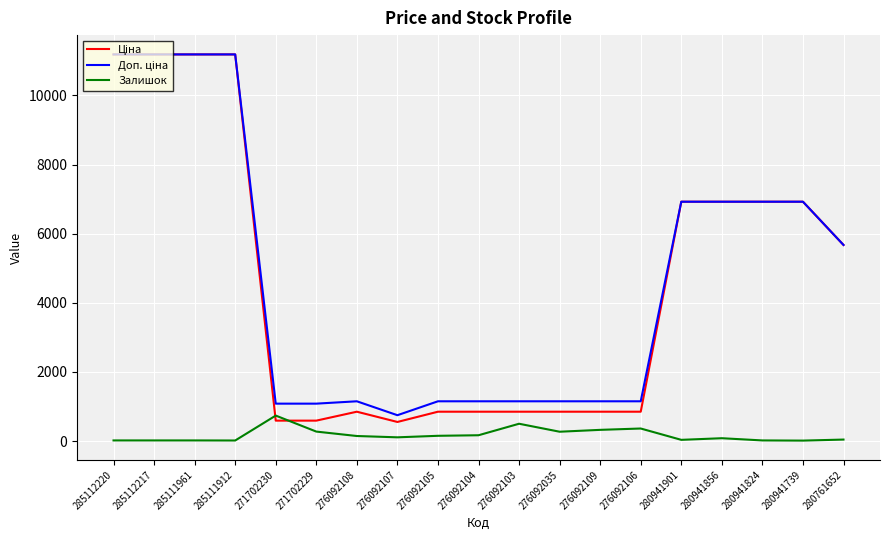

At how many categories does at least one series exceed 8525?

4